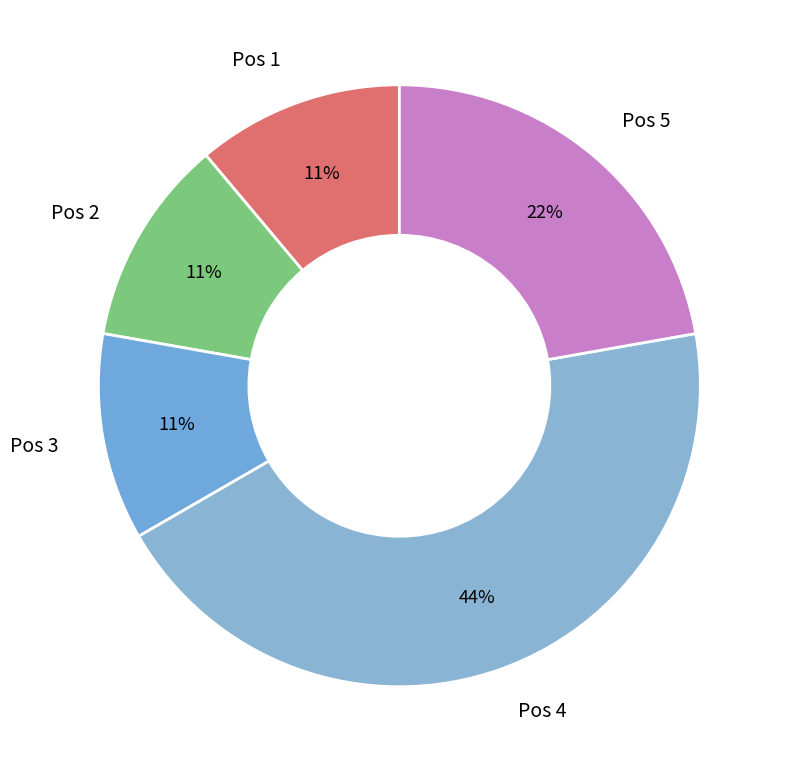

How many slices are in this pie chart?

5